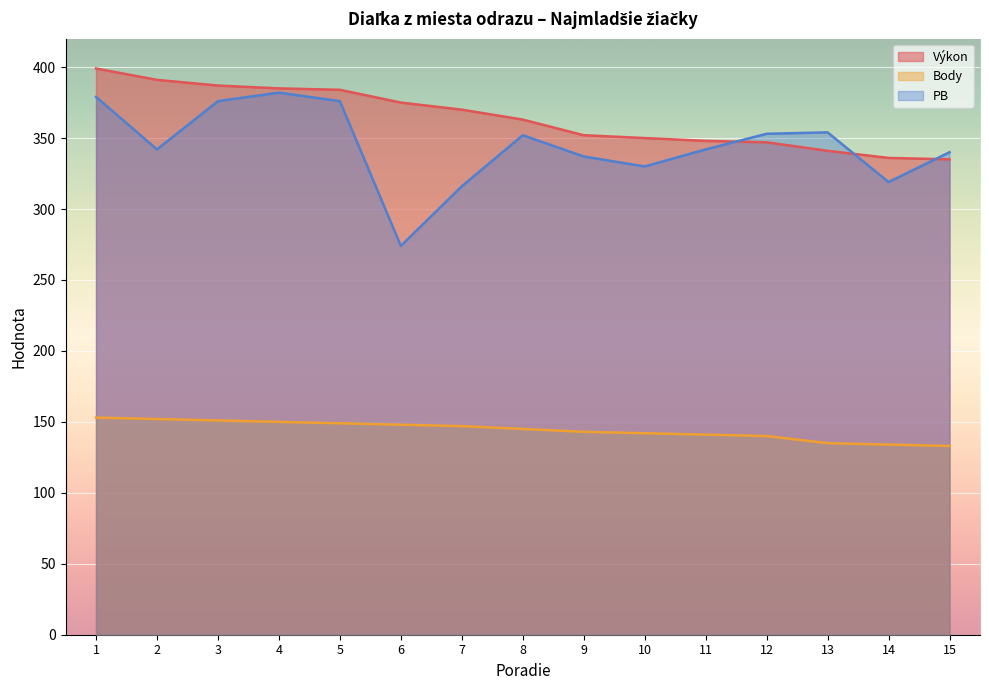

Rank the series at 3 from highest to lowest value.

Výkon, PB, Body